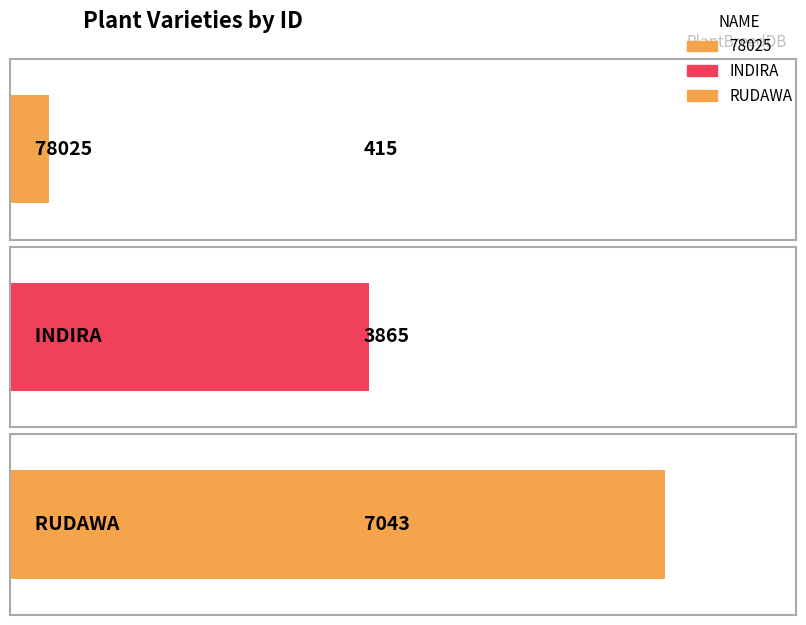

Approximately how many times larger is the value at INDIRA compared to 78025?

9.3